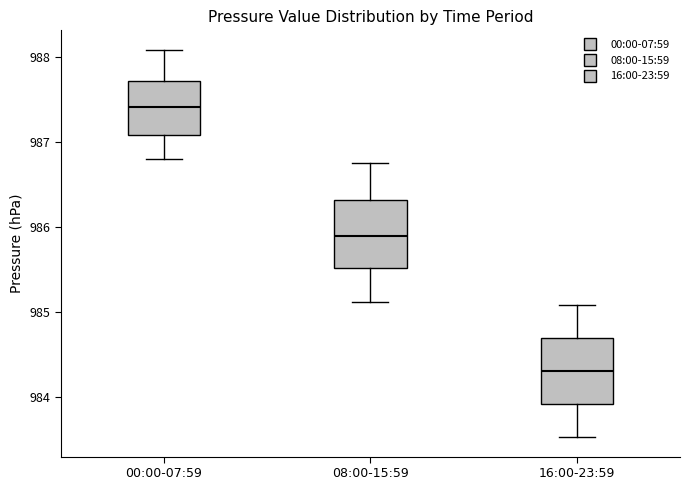

Reading left to right, read every box against the y-axis: the position of its median line, the range the box covers, and the ends of its whiskers. The values are not printed on the chart, so give them approximately, as read against the axis.

00:00-07:59: median 987.4, box 987.1 to 987.7, whiskers 986.8 to 988.1
08:00-15:59: median 985.9, box 985.5 to 986.3, whiskers 985.1 to 986.8
16:00-23:59: median 984.3, box 983.9 to 984.7, whiskers 983.5 to 985.1